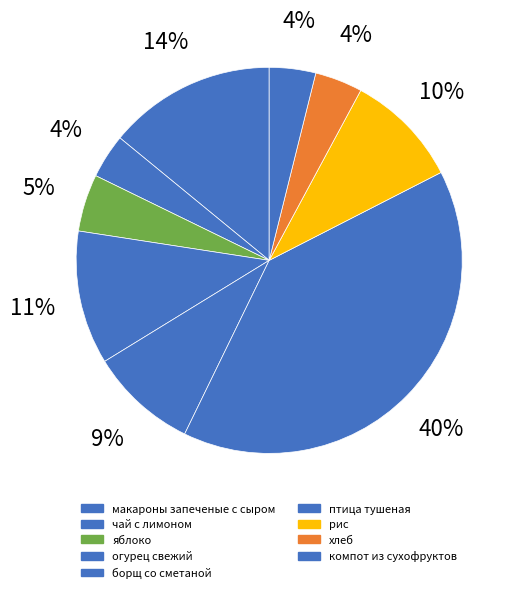

Count the number of slices in the pie.

9